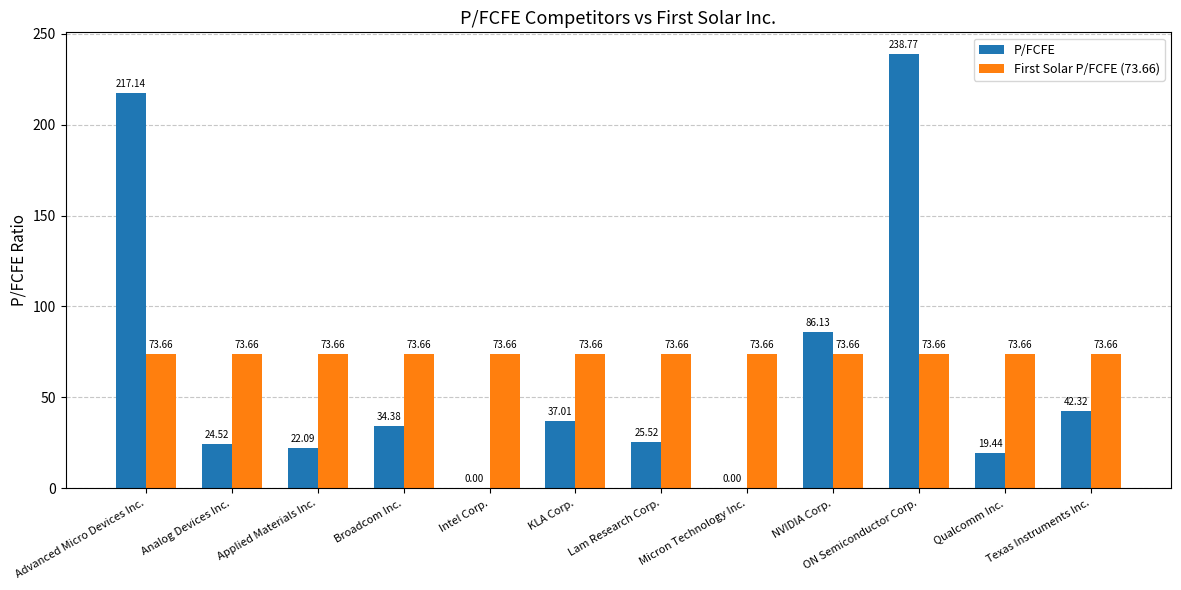

What value does the P/FCFE series have at Texas Instruments Inc.?

42.3